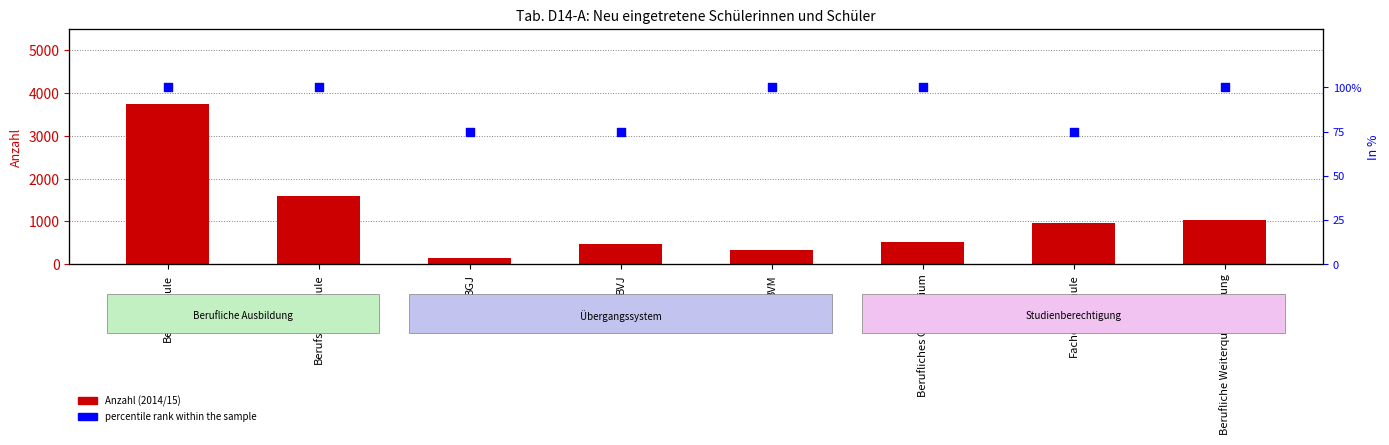

Which series contains the lowest Y value?

percentile rank within the sample